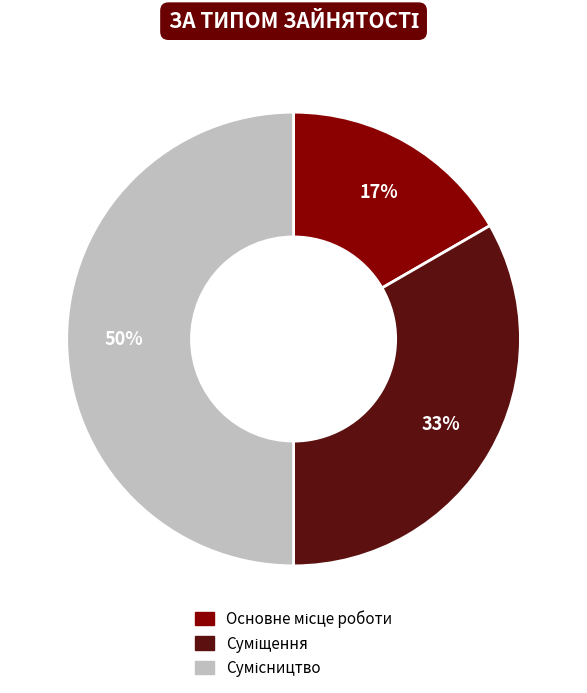

To the nearest percent, what is the difference between the largest and smallest slice percentages?

33%